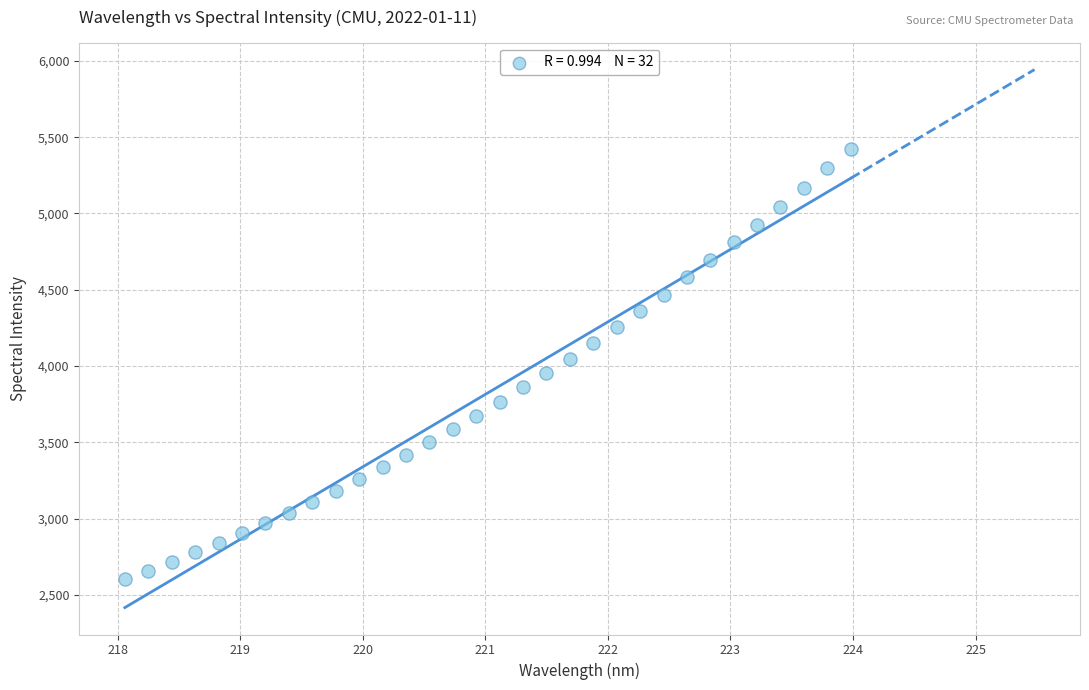

What is the range of Y values (max minus min)?

2820.1